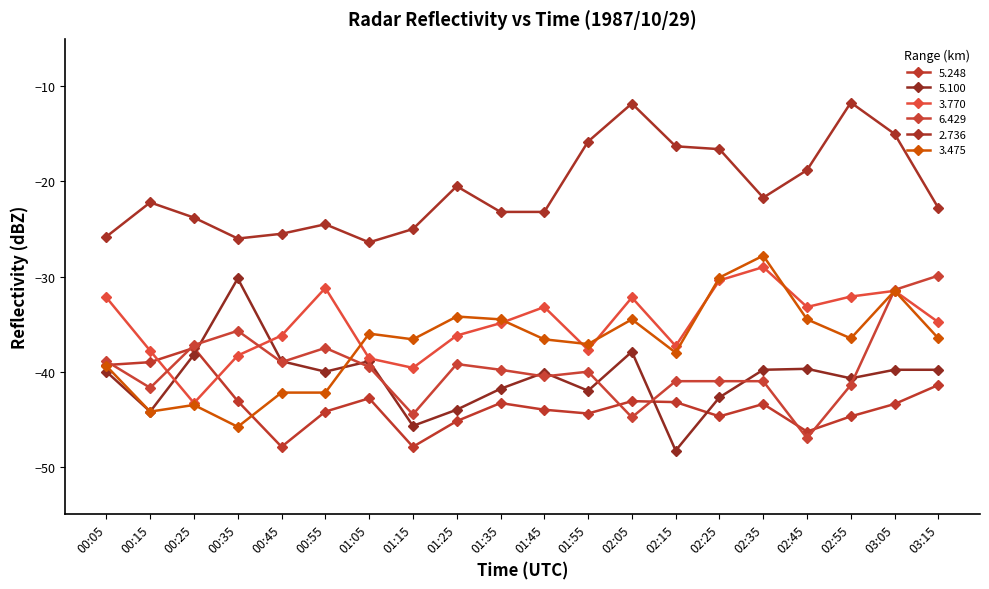

What is the difference between the maximum and minimum values in the 6.429 series?

17.1